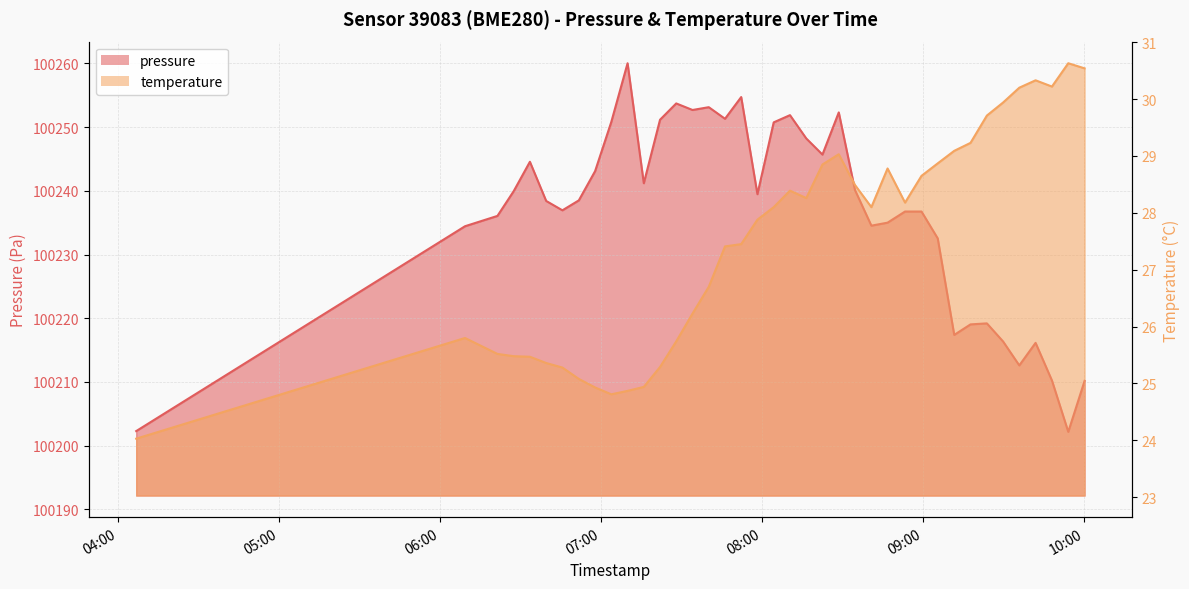

What is the difference between the maximum and minimum values in the pressure series?

57.9